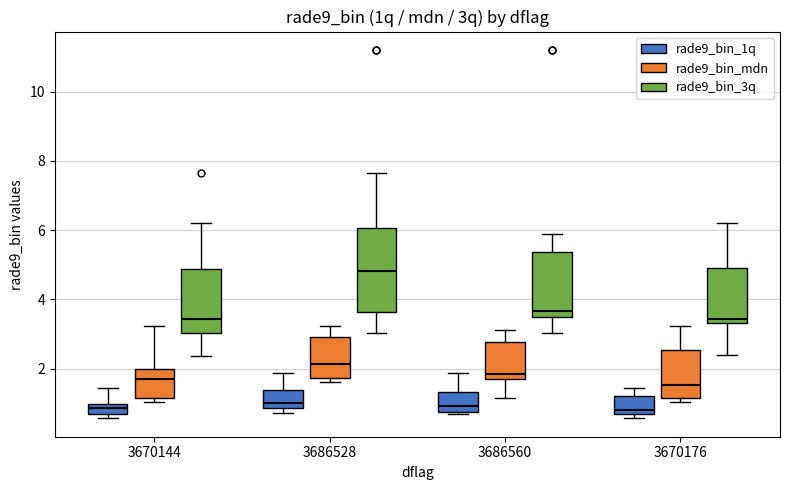

Which box is the tallest, from its lower edge to its upper edge?

3686528 (rade9_bin_3q)